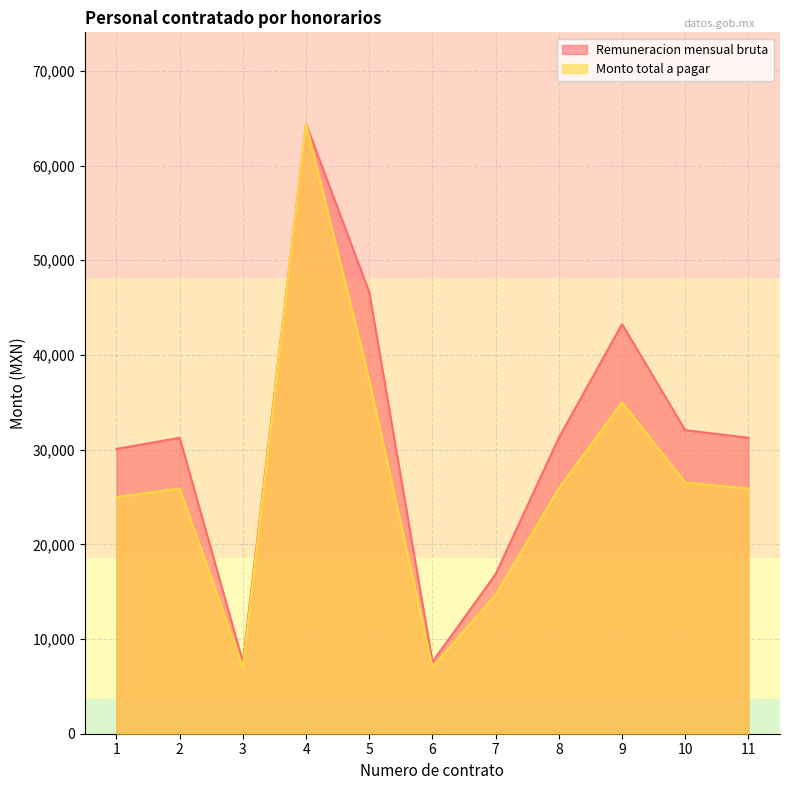

Where does the Monto total a pagar series first go above 25900?

4